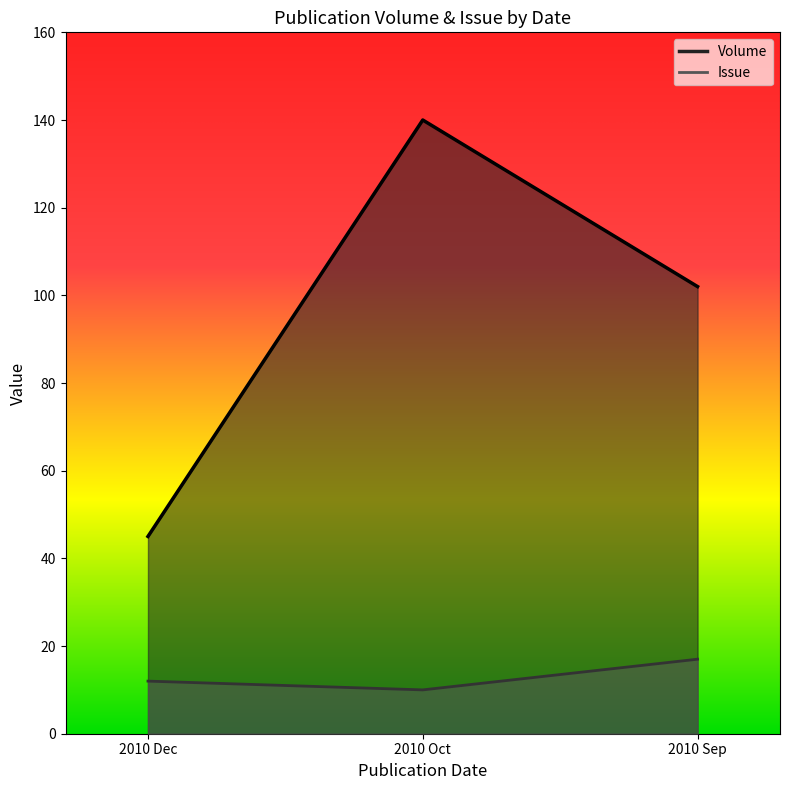

What is the total value across all series at 2010 Sep?

119